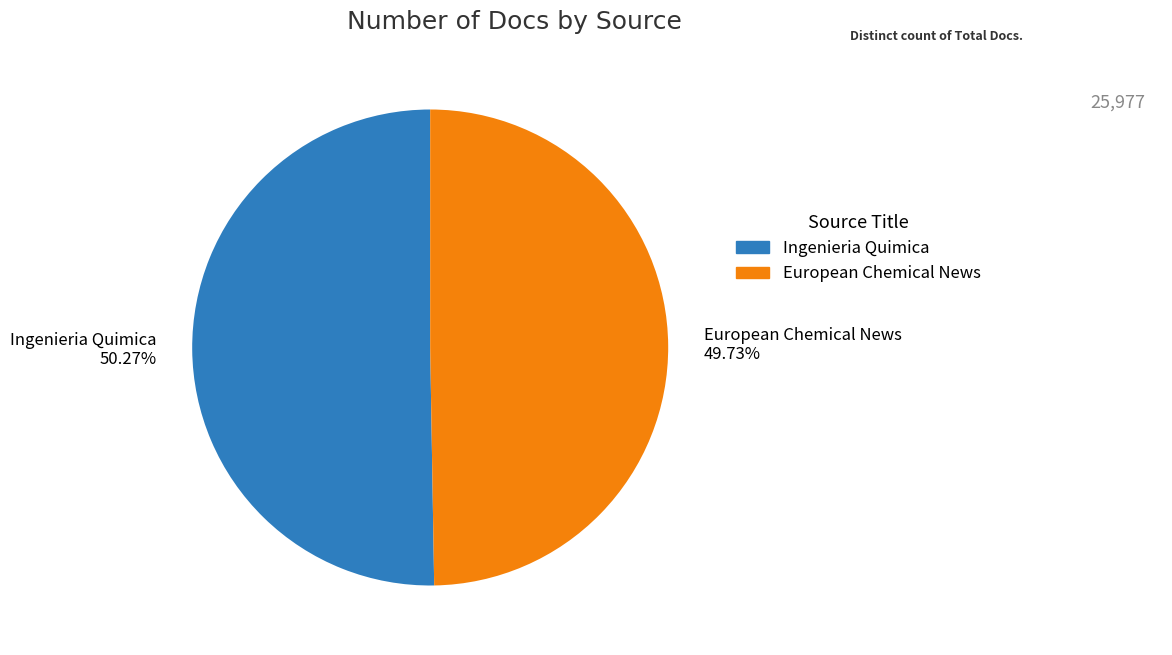

Is it true that Ingenieria Quimica is 38% of the pie?

False